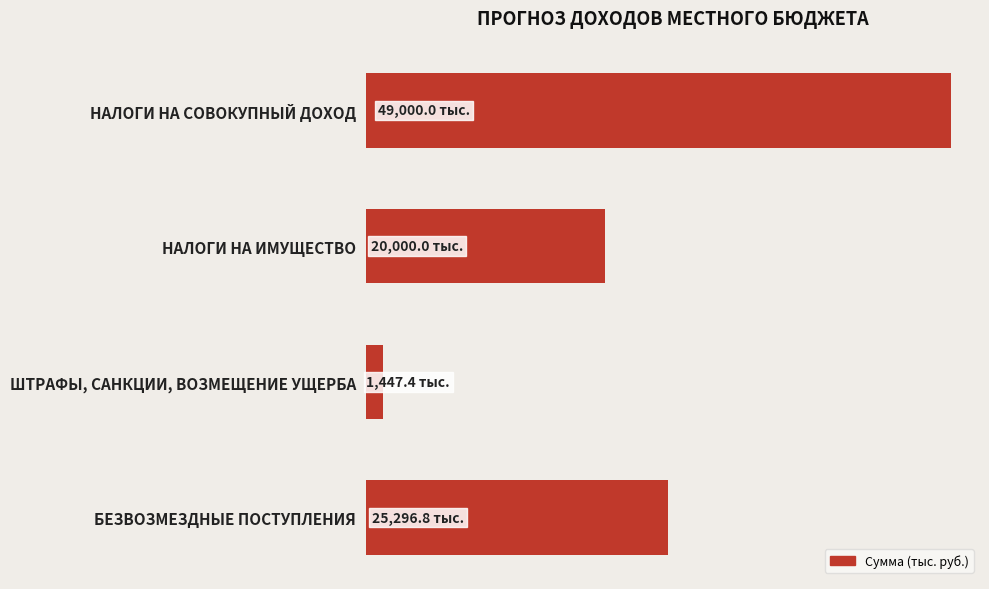

What is the average value?

23936.0